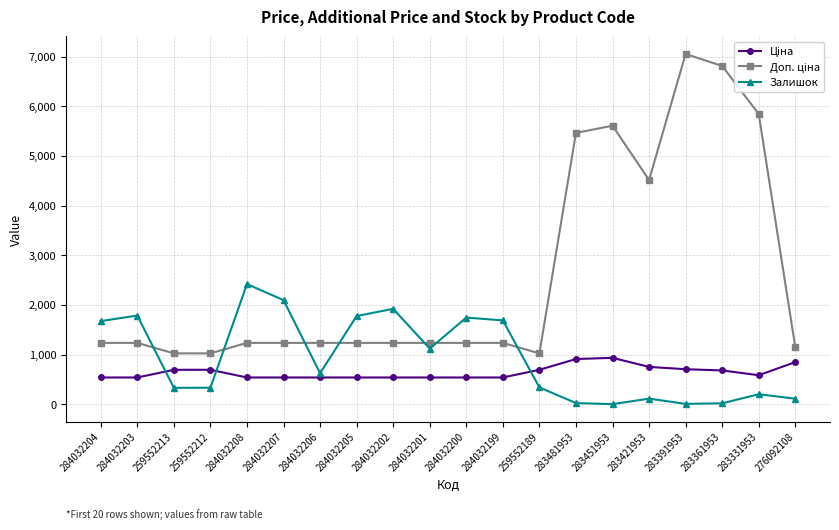

What is the total value across all series at 259552189?

2057.3